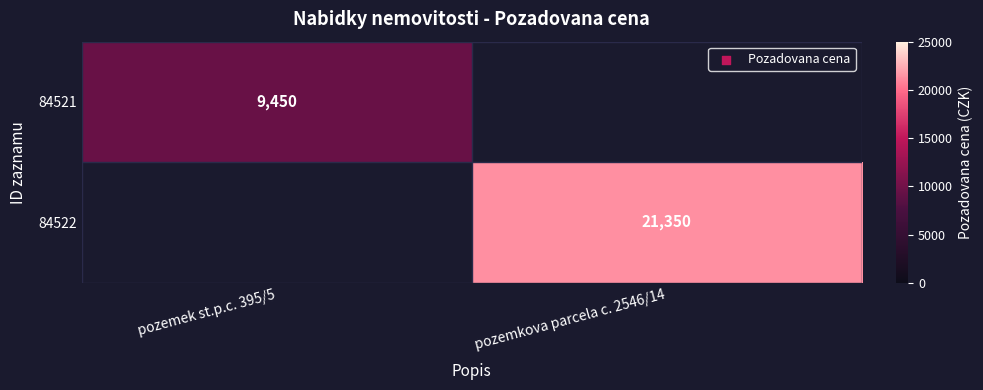

True or false: 84522 has a value of 21350 at pozemkova parcela c. 2546/14.

True